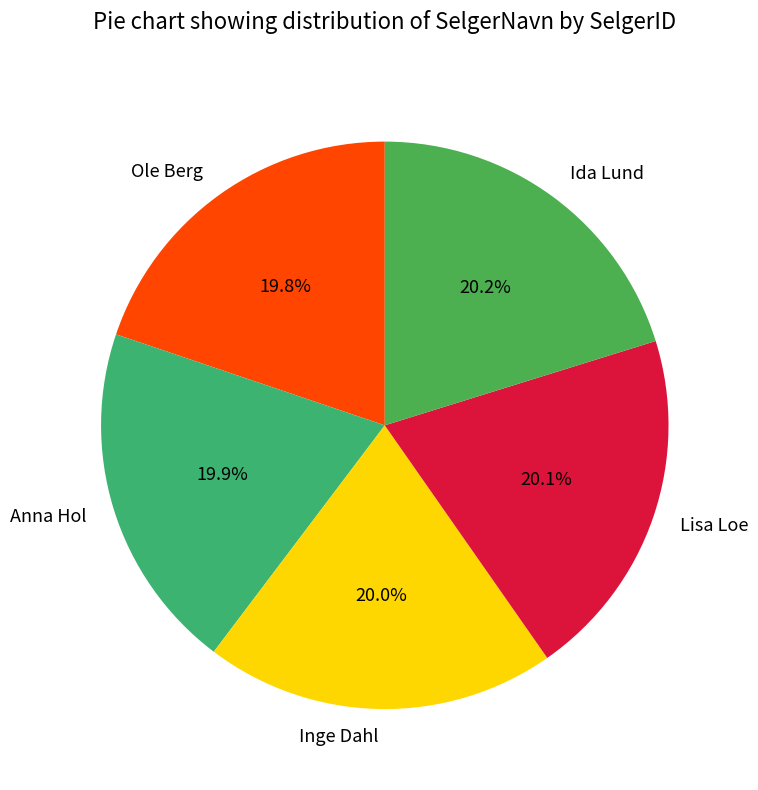

What is the ratio of the value at Anna Hol to the value at Ole Berg?

1.0